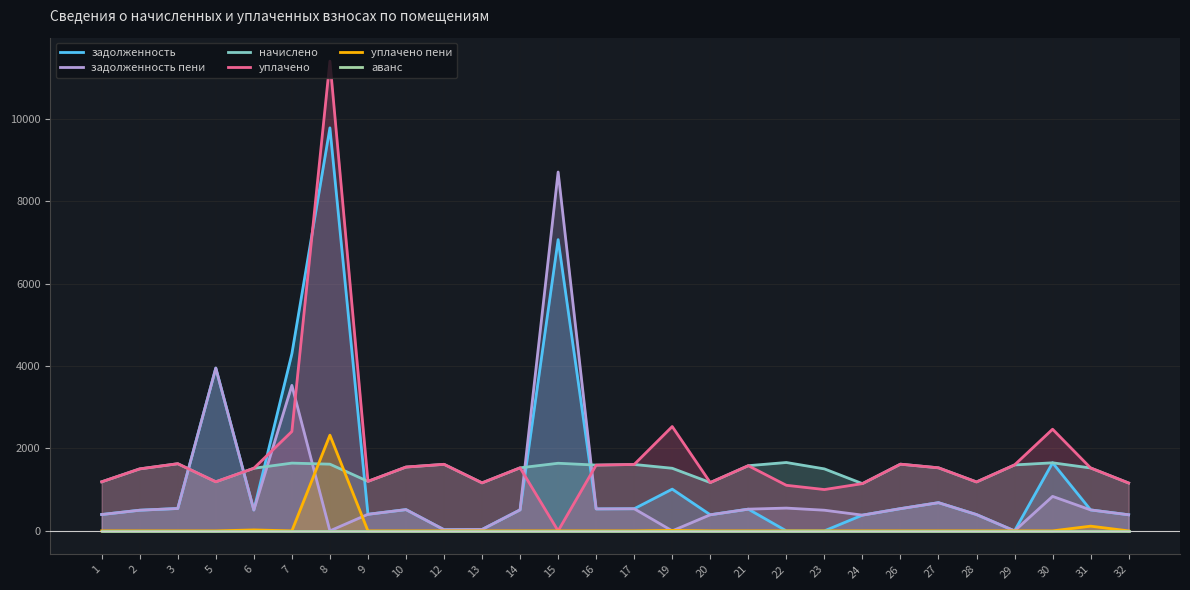

What is the sum of the уплачено values at 8 and 7?

13808.6